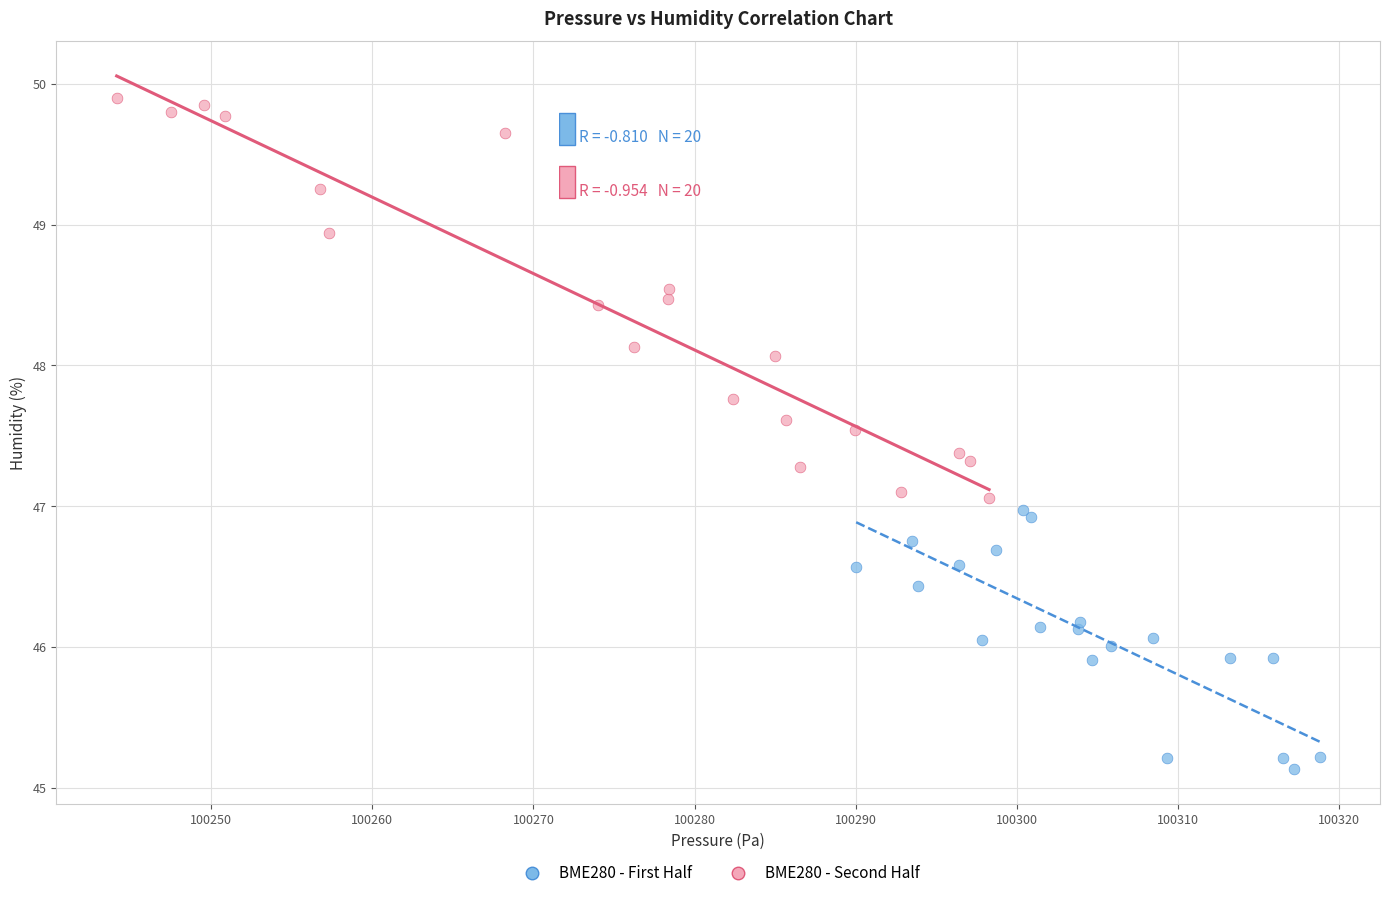

What are all the series names shown in the legend?

BME280 - First Half, BME280 - Second Half